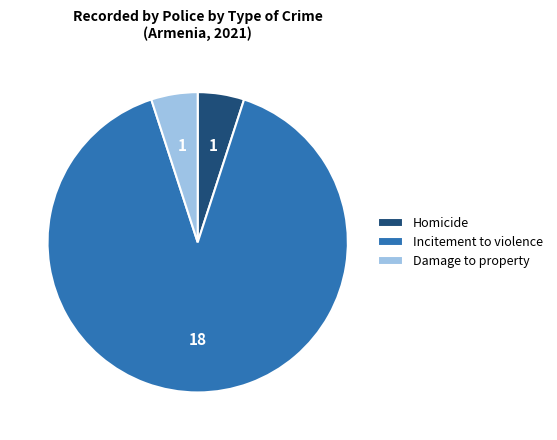

What is the largest slice in the pie chart?

Incitement to violence